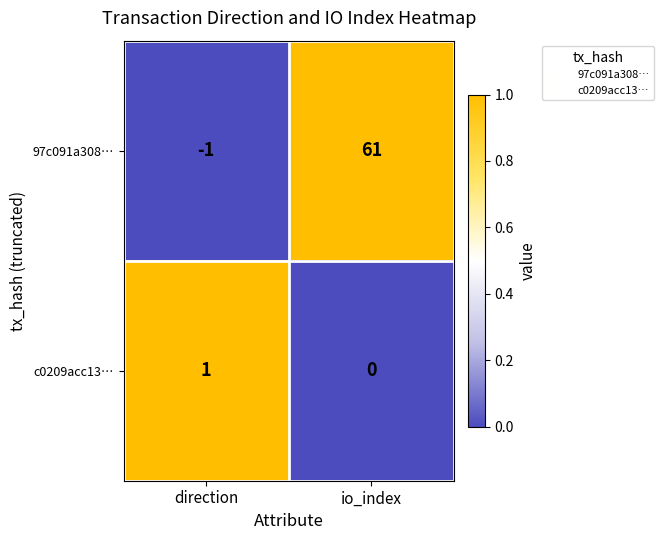

Reading right to left, list all the values displayed in this chart.

97c091a308…: 61	-1
c0209acc13…: 0	1